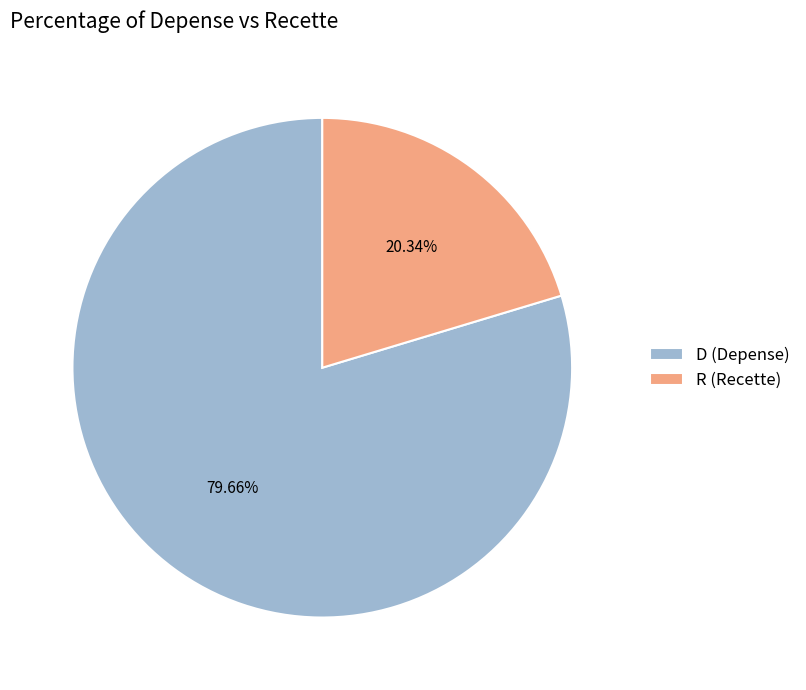

What percentage is the R (Recette) slice, to the nearest percent?

20%